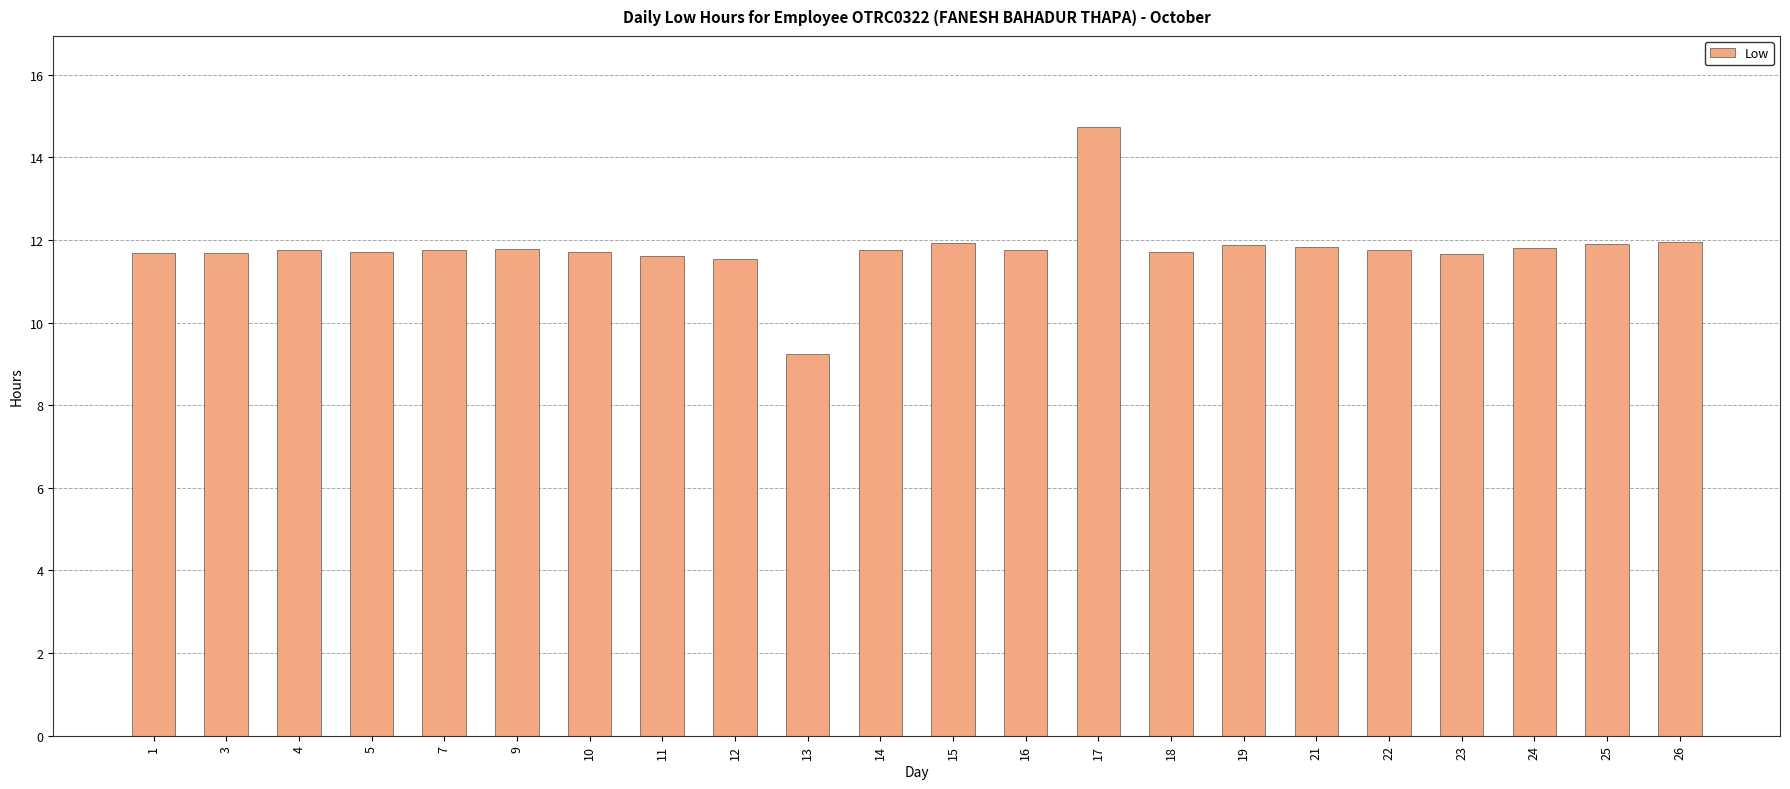

What is the difference between the second highest and minimum values?

2.7